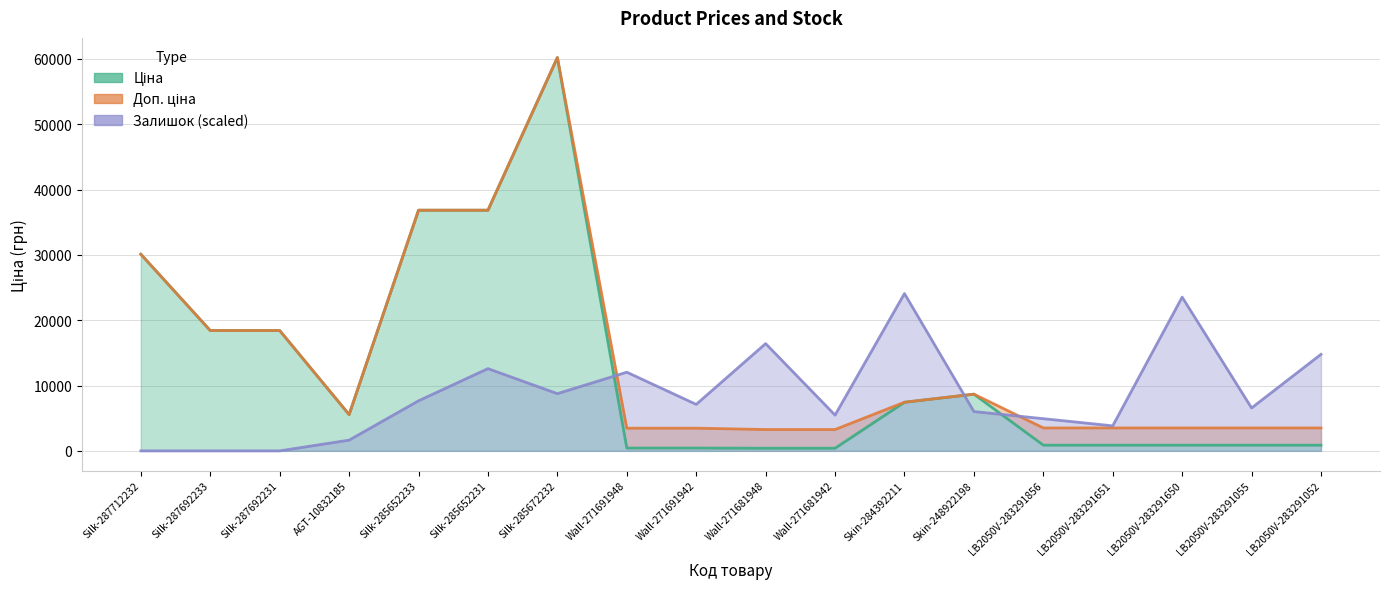

True or false: Залишок (scaled) has a value of 36698.9 at LB2050V-283291650.

False